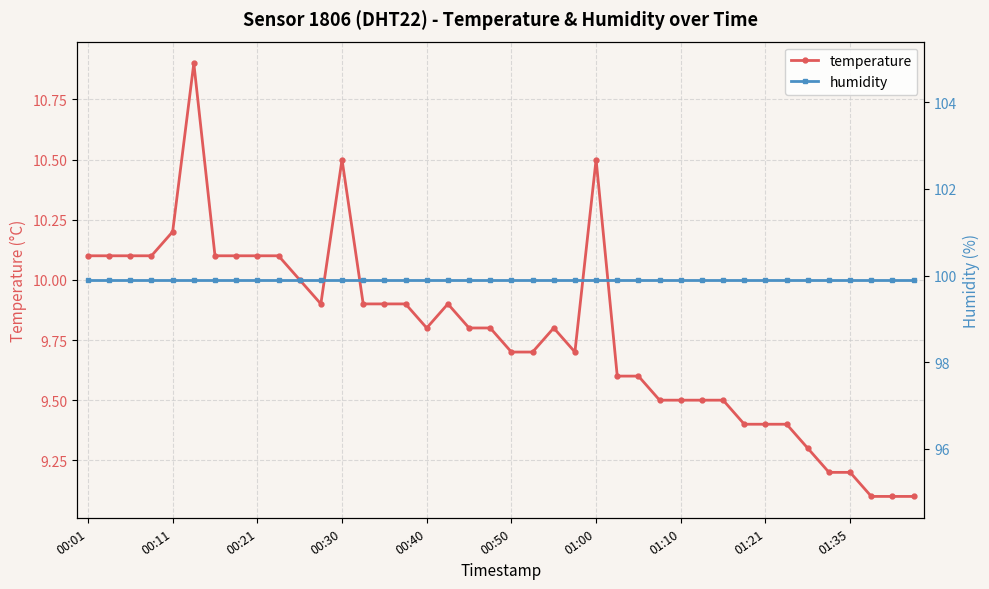

What value does the temperature series have at 00:30?

10.5